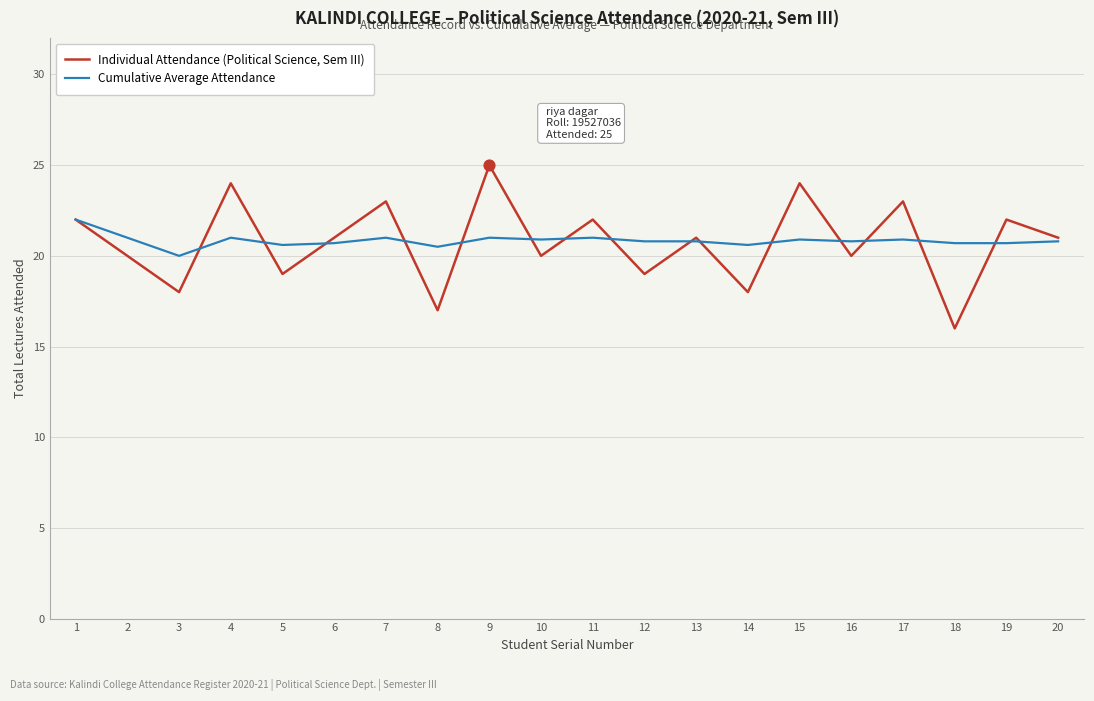

At which category is the sum across all series the highest?

9